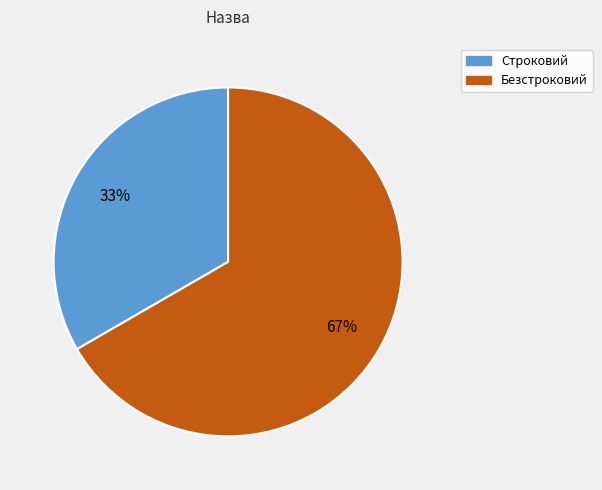

To the nearest percent, what is the combined percentage of Строковий and Безстроковий?

100%